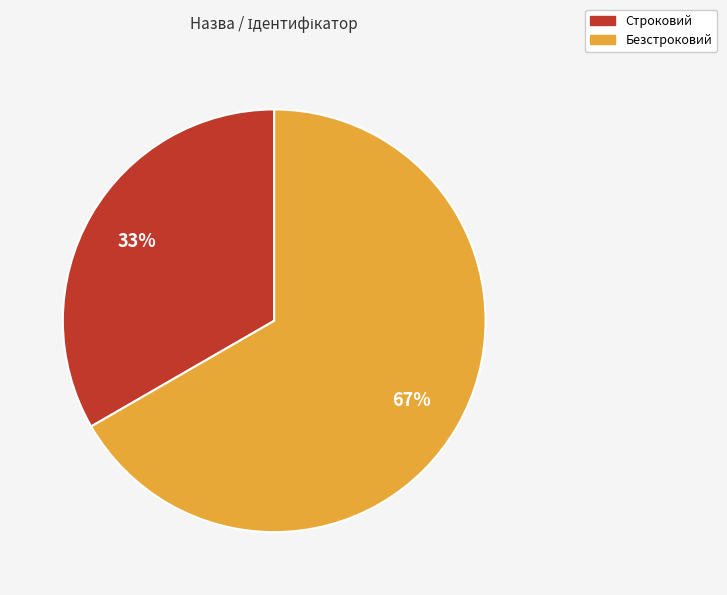

Which has a higher value, Безстроковий or Строковий?

Безстроковий